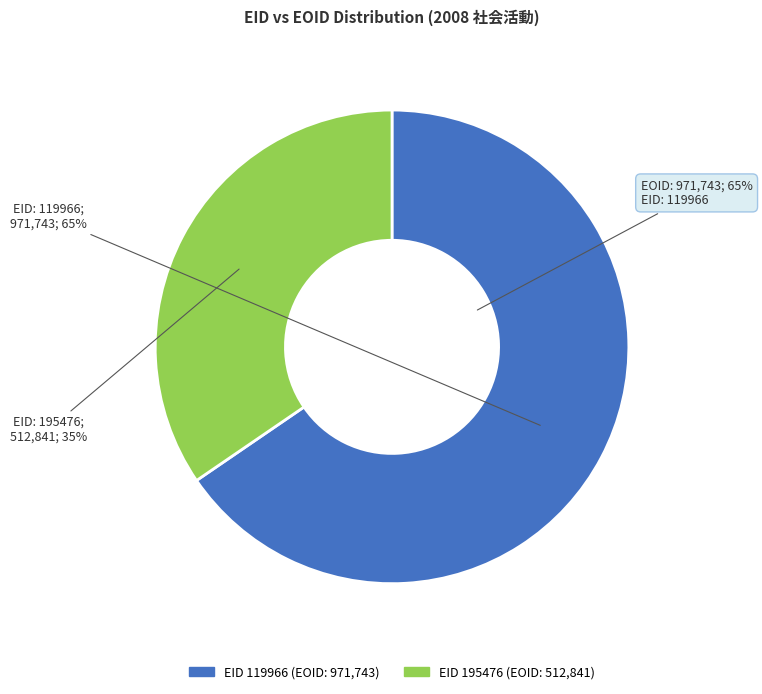

The 195476 slice represents 35% of the pie. True or false?

True